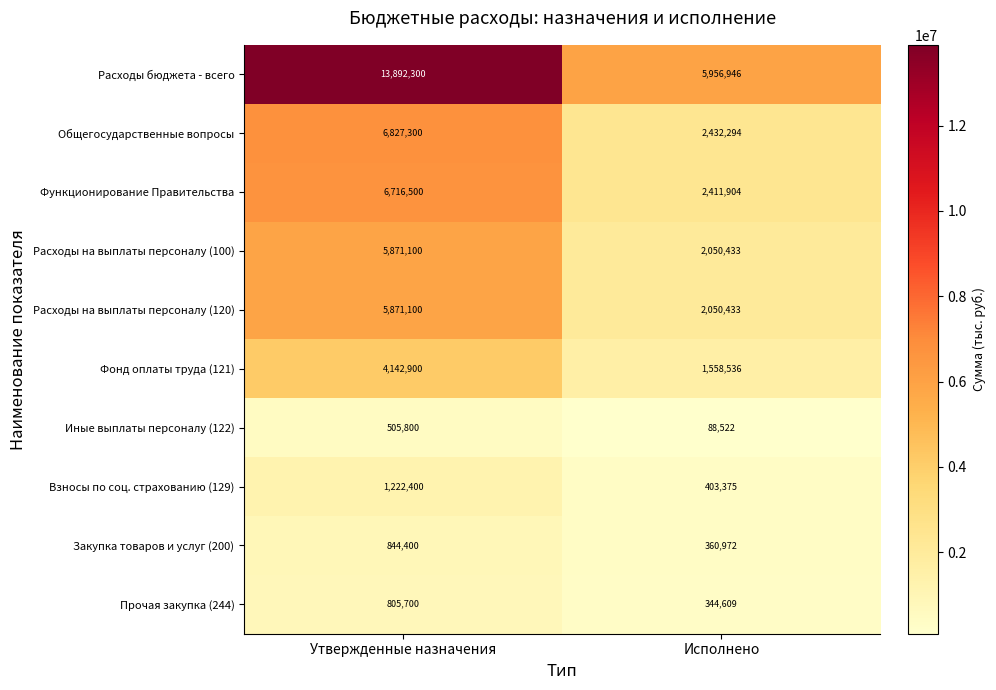

Which series has the largest range (max minus min)?

Расходы бюджета - всего